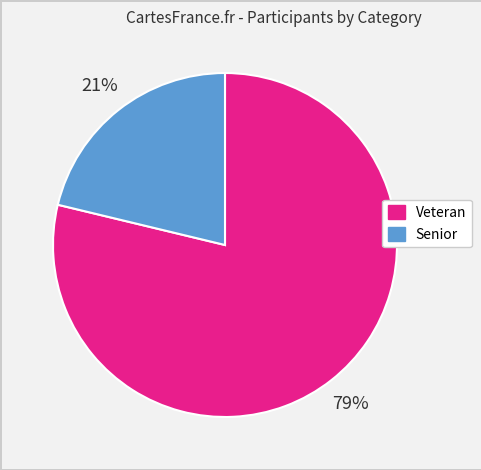

Is it true that Veteran is 79% of the pie?

True